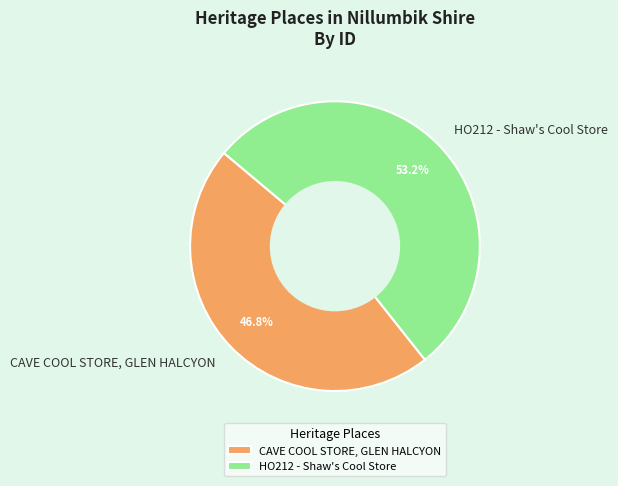

Which slice is the smallest?

CAVE COOL STORE, GLEN HALCYON